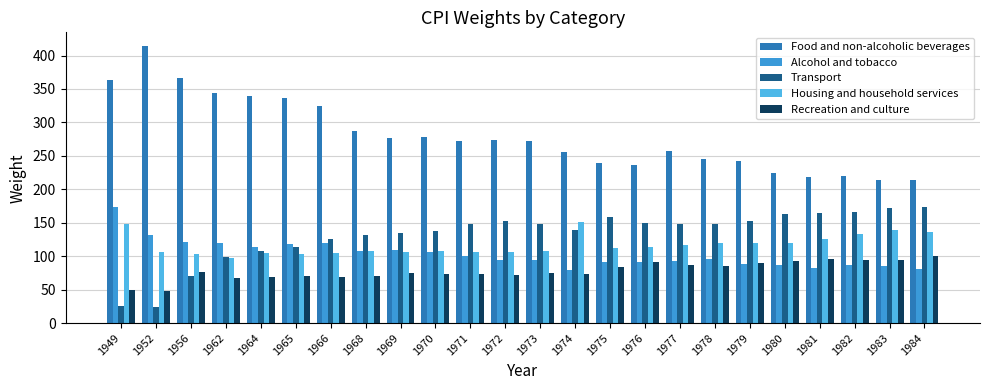

What is the sum of all Housing and household services values?

2795